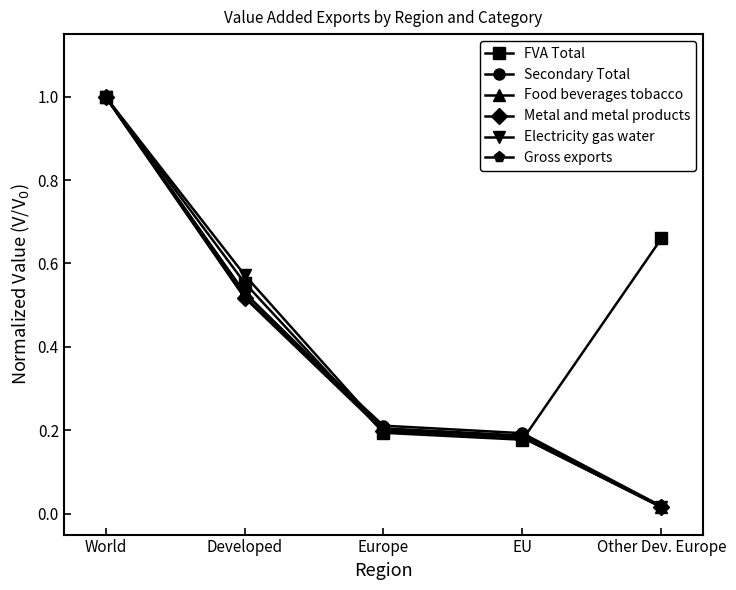

What is the value of the Electricity gas water point at the 1st from the left?

1.0